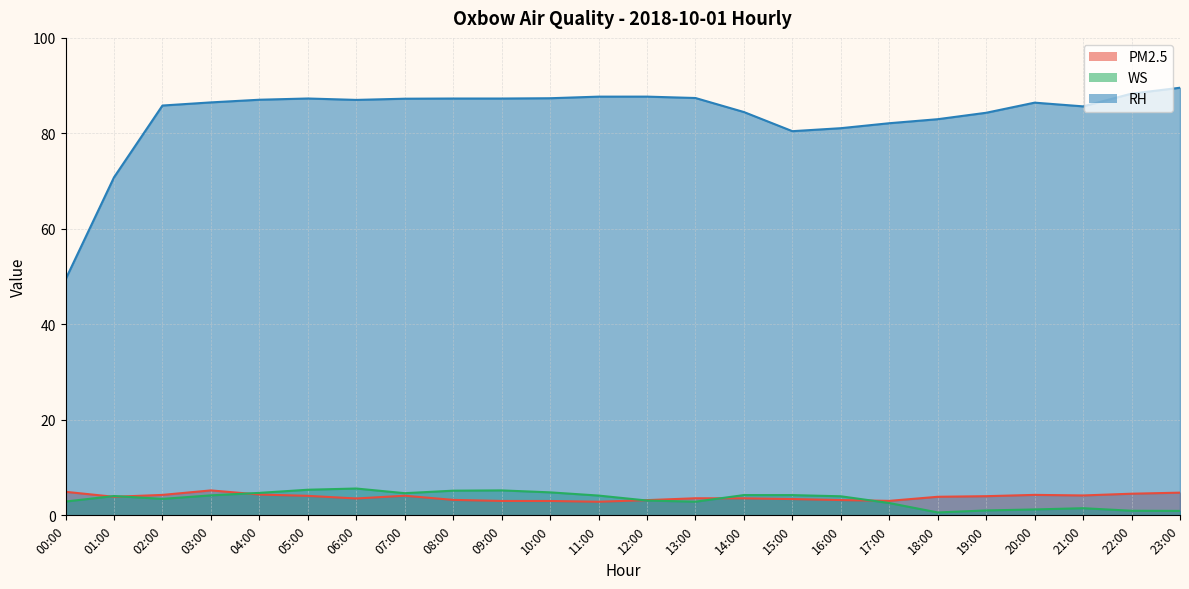

What is the label of the 2nd point from the right?

22:00